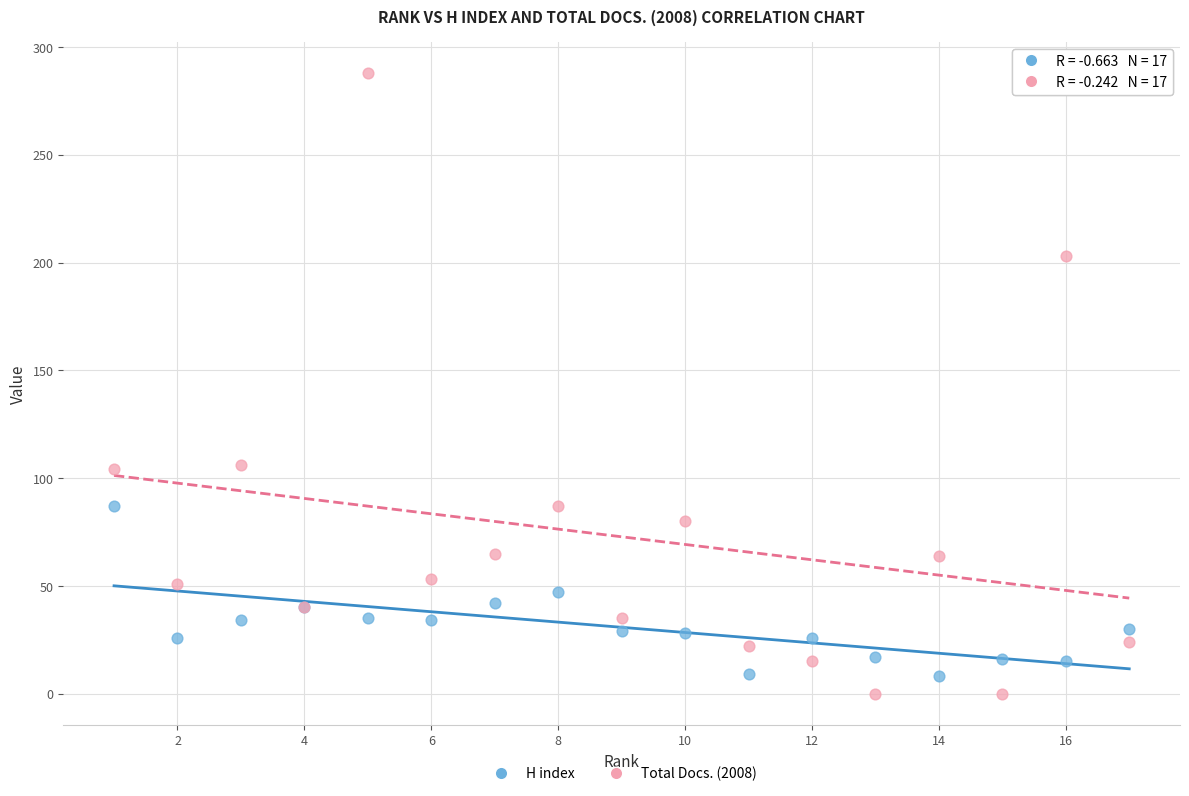

What are all the series names shown in the legend?

H index, Total Docs. (2008)